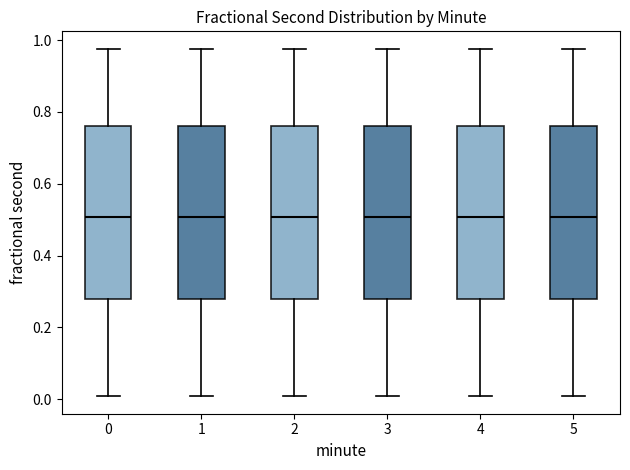

Where does the median line of the box at x = 4 sit on the y-axis? The values are not printed on the chart, so give them approximately, as read against the axis.

0.50